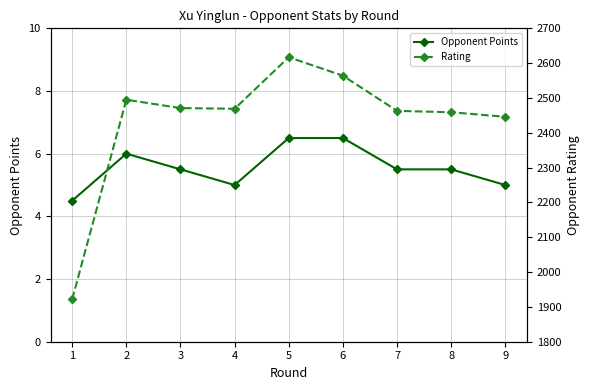

At 8, list the series in order from smallest to largest.

Opponent Points, Rating